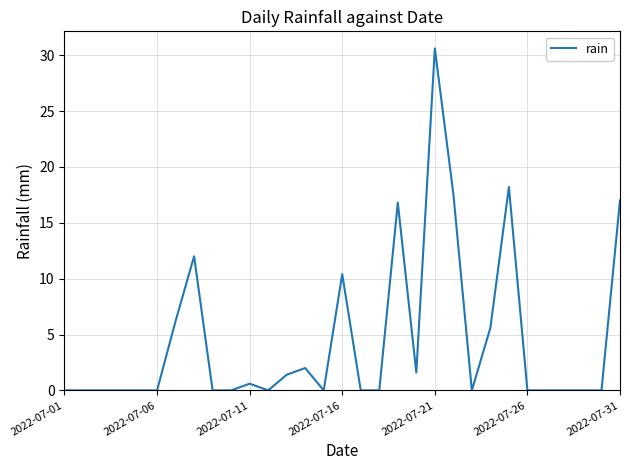

What is the greatest value displayed?

30.6